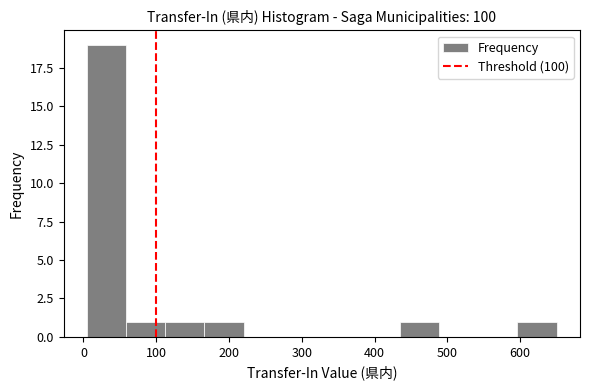

Over which range of the x-axis is the bar tallest?

10 to 60